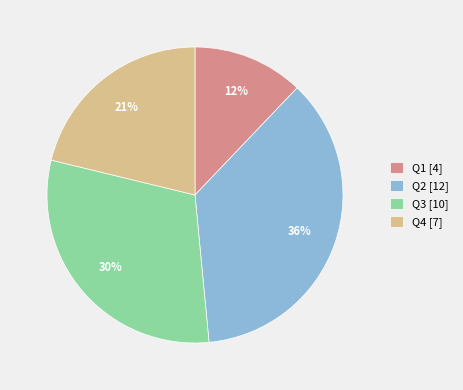

How many segments does this pie chart have?

4